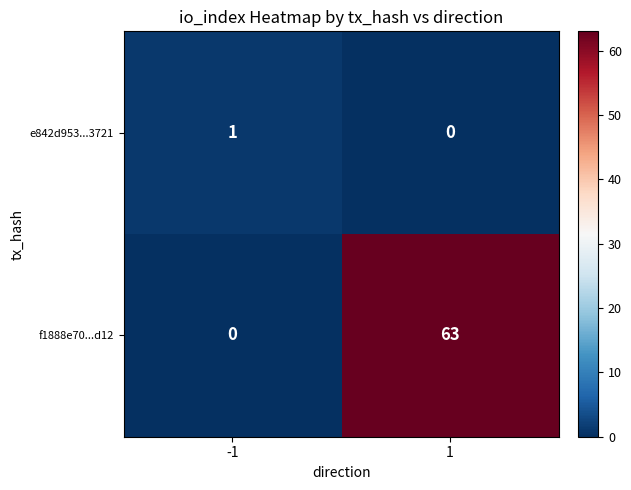

List the labels in order of f1888e70...d12 value, largest first.

1, -1